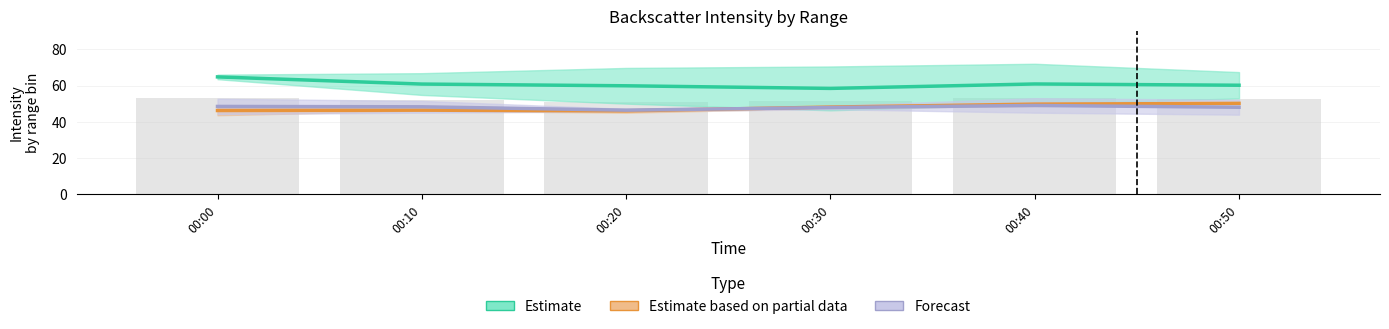

What is the difference between the Forecast values at 00:40 and 00:00?

0.6